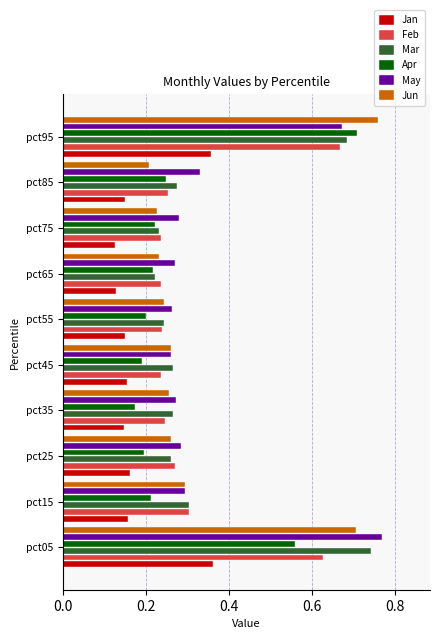

What is the sum of the Feb values at pct15 and pct65?

0.5